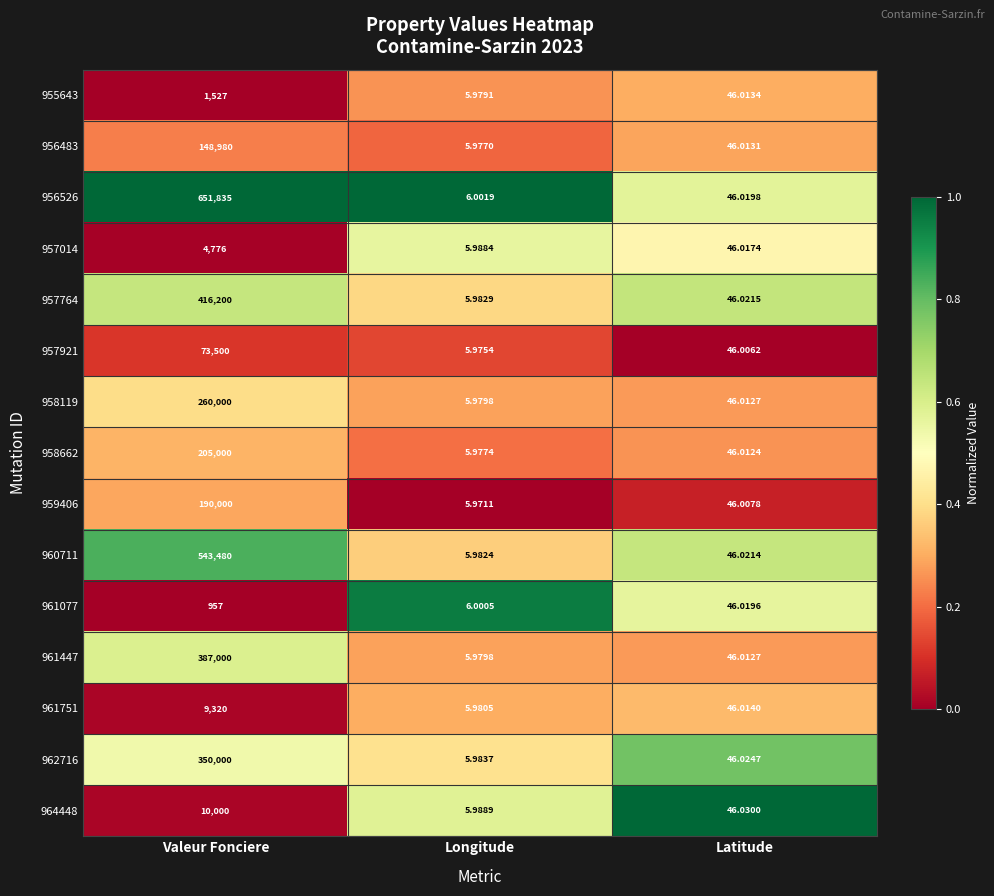

Is the value of 960711 at Longitude greater than the value of 958119 at Valeur Fonciere?

No